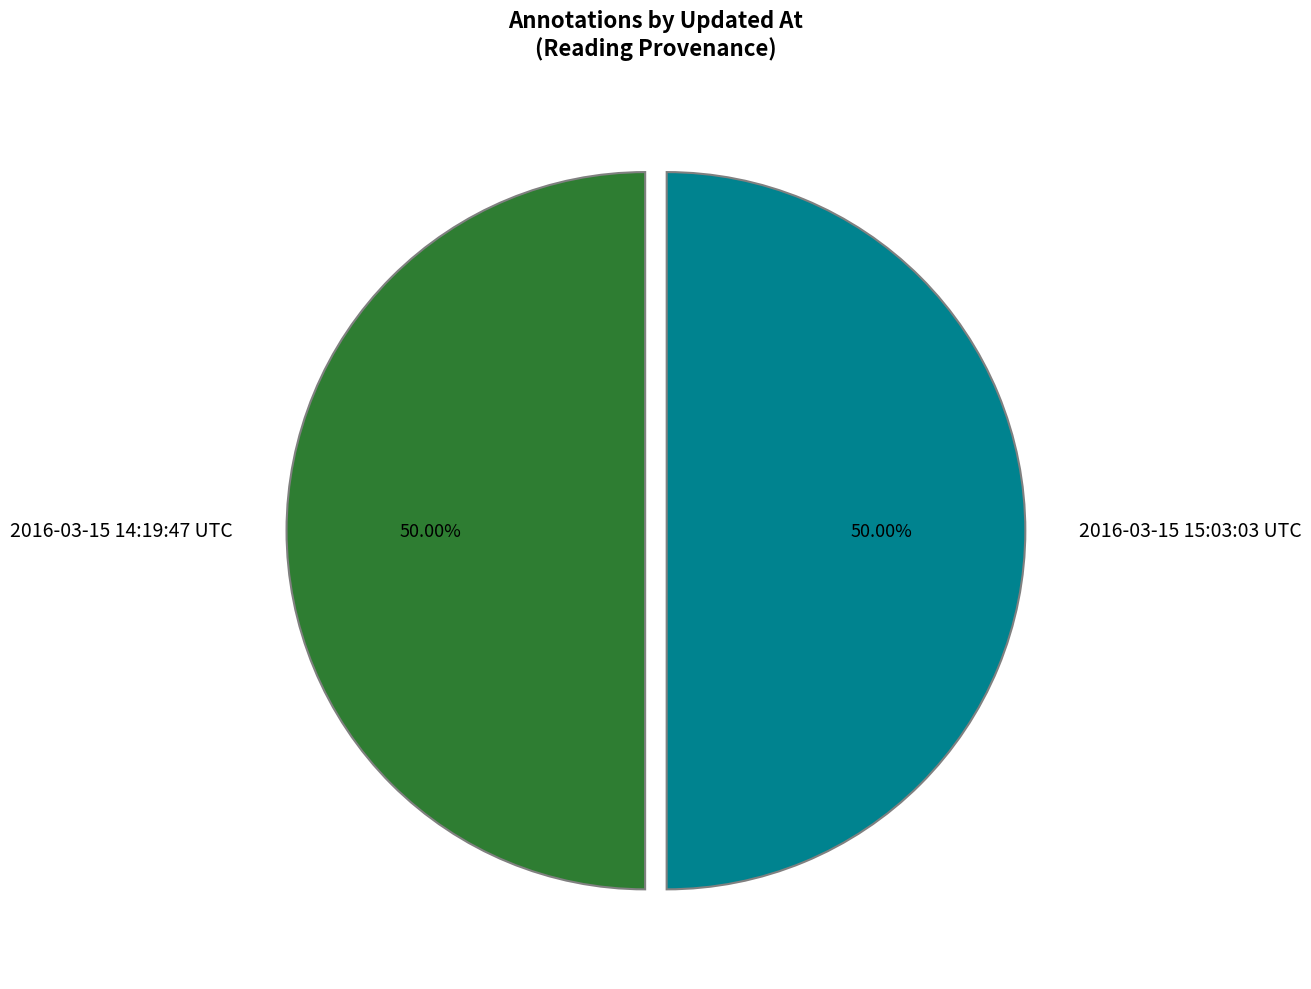

Count the number of slices in the pie.

2